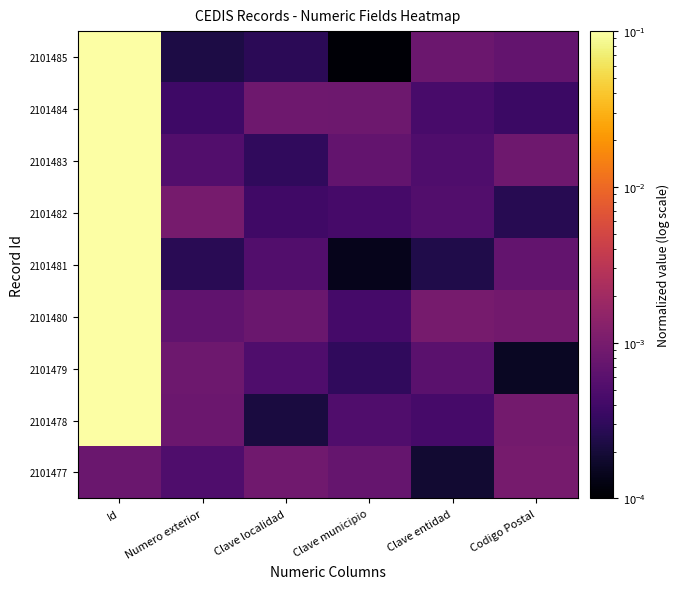

At how many categories does at least one series exceed 0?

6